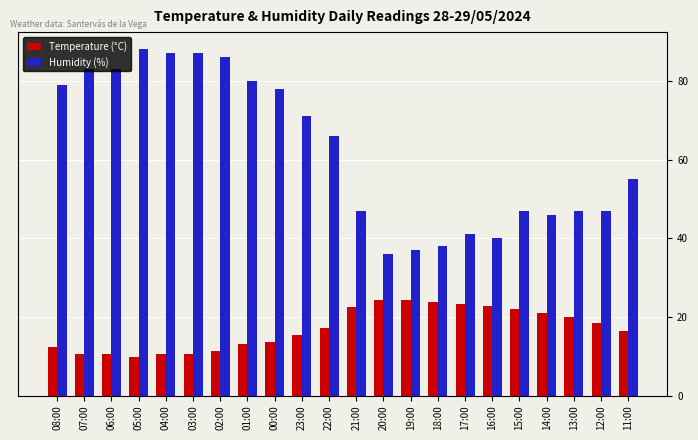

What is the label of the 17th bar from the right?

03:00